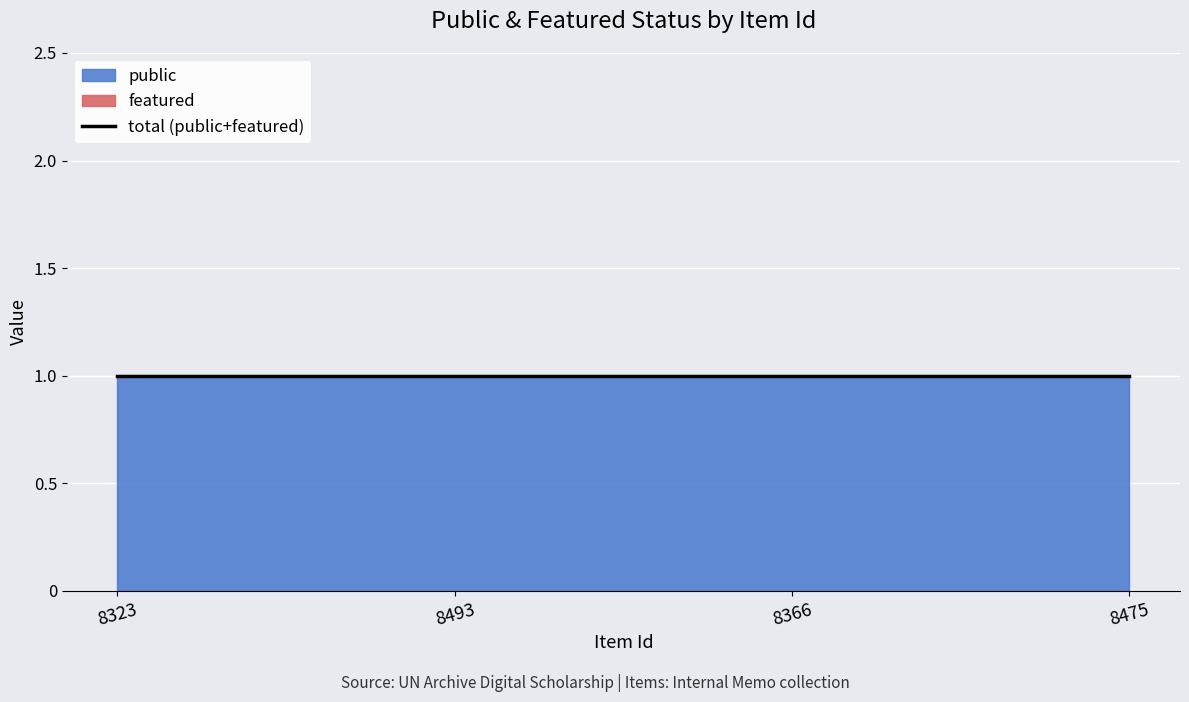

What is the total value across all series at 8475?

1